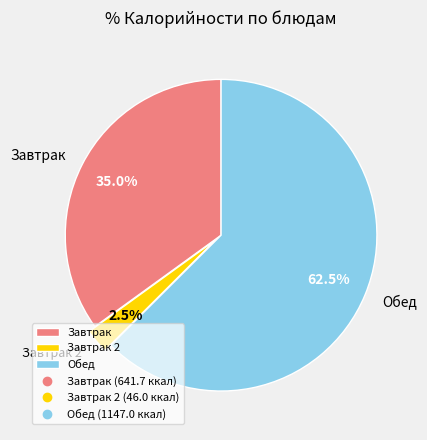

To the nearest percent, what is the difference between the largest and smallest slice percentages?

60%